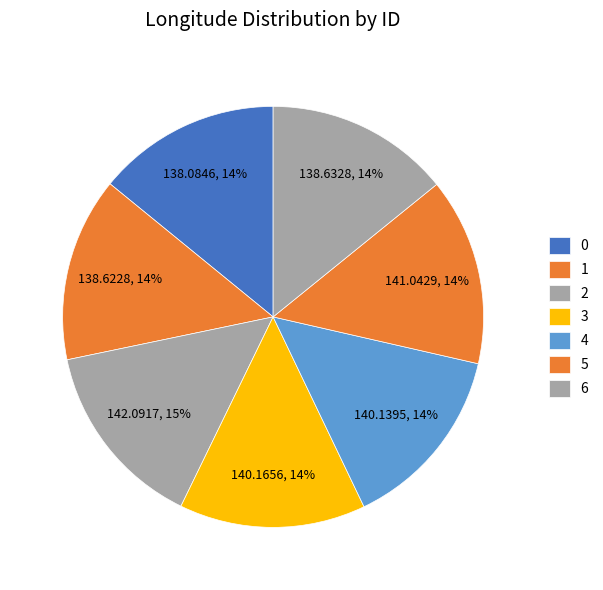

Count the number of slices in the pie.

7